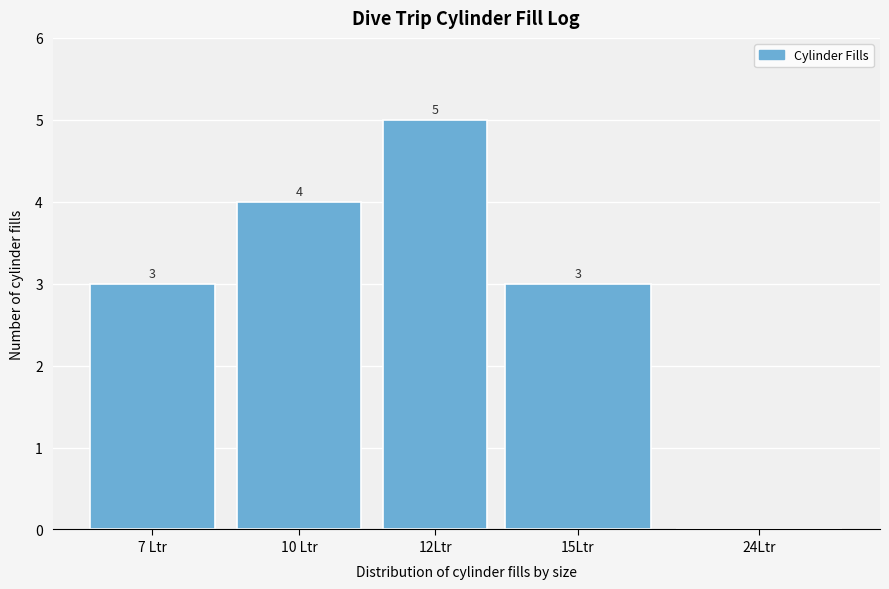

Reading left to right, extract all data points from this chart.

7 Ltr=3	10 Ltr=4	12Ltr=5	15Ltr=3	24Ltr=0